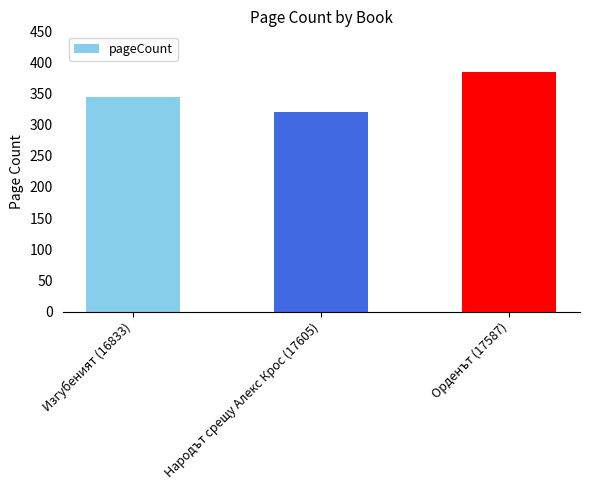

How many data points are less than 344?

1